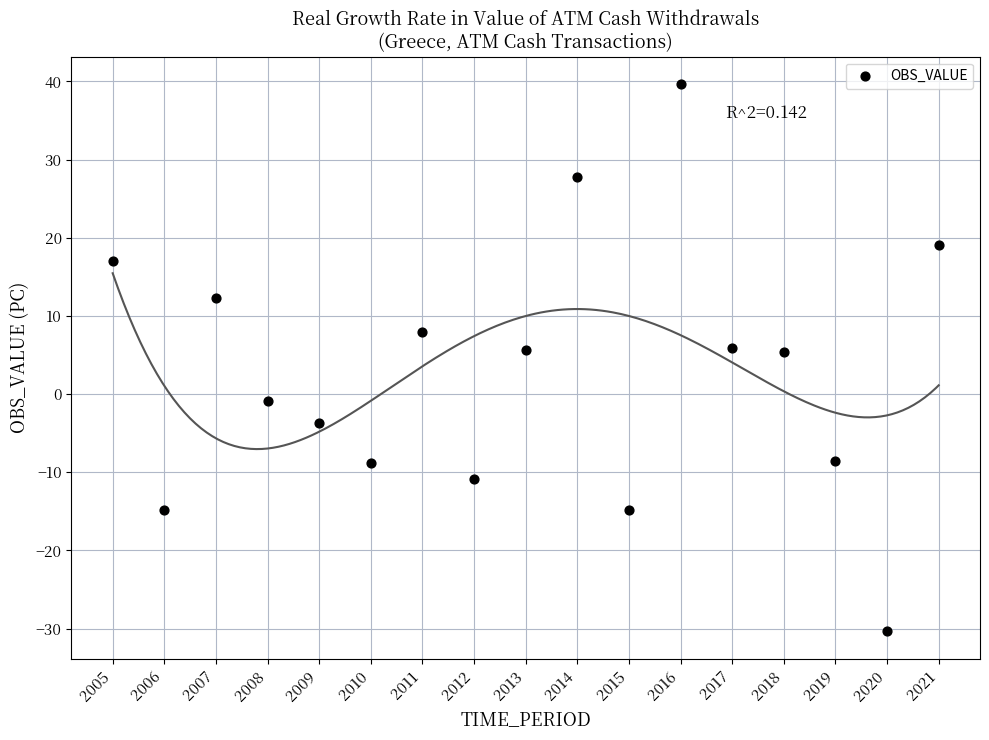

What is the range of X values (max minus min)?

16.0